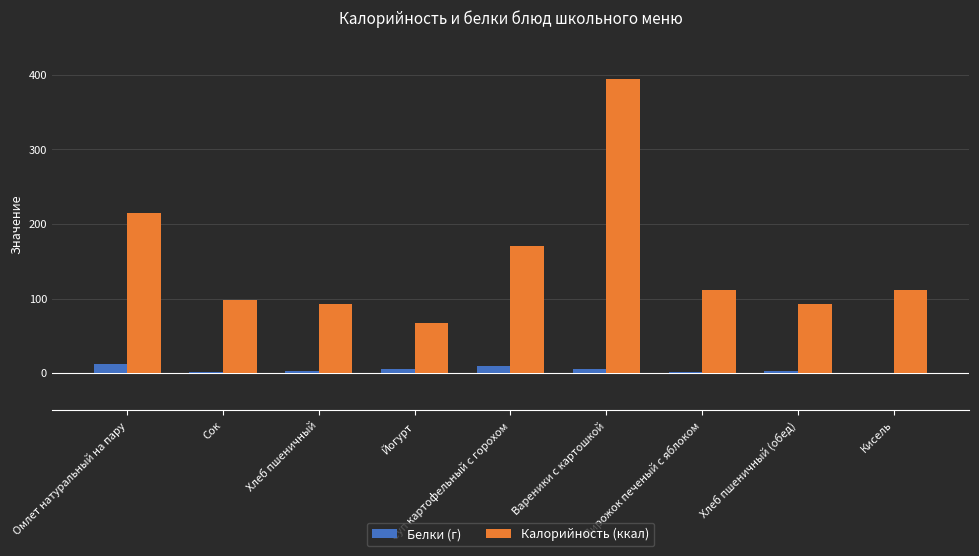

The Белки (г) series shows 3.2 at Хлеб пшеничный (обед). True or false?

True